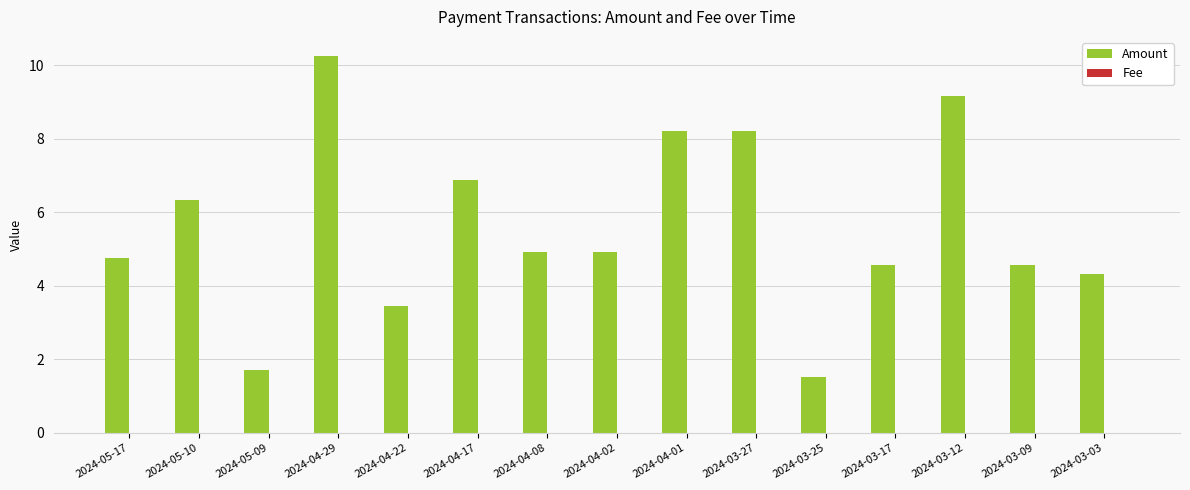

At which category is the sum across all series the highest?

2024-04-29